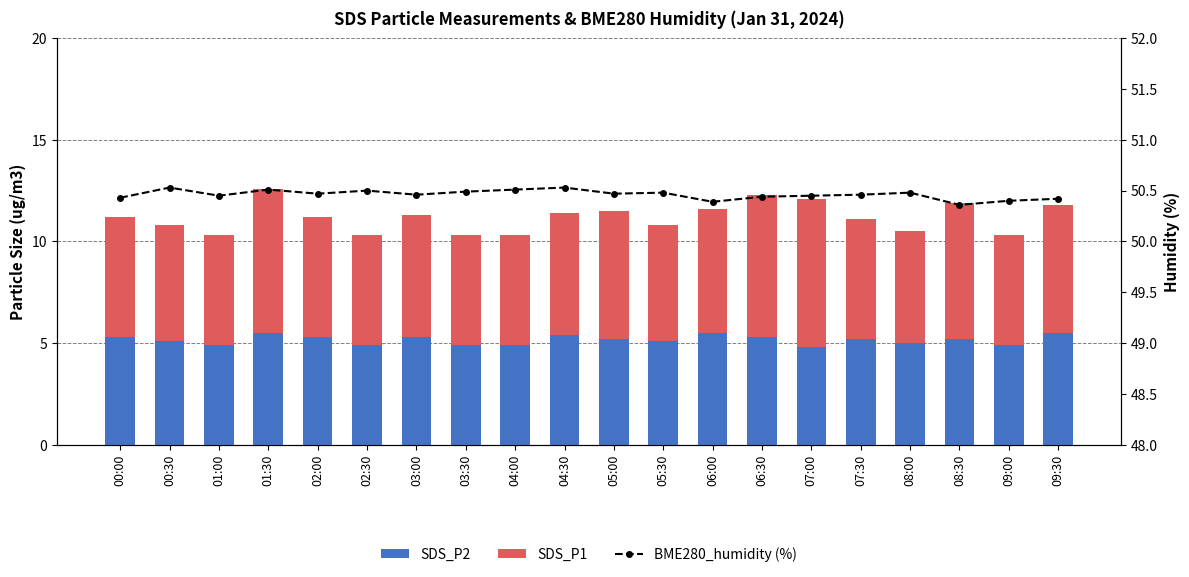

Count the BME280_humidity (%) values in the range 50 to 51.

20